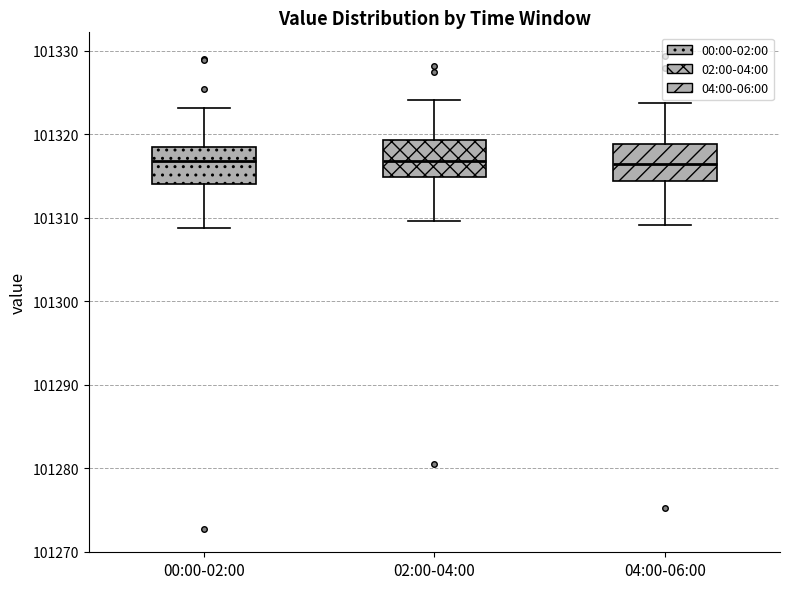

Where does the lower whisker of the box for 04:00-06:00 end on the y-axis? The values are not printed on the chart, so give them approximately, as read against the axis.

101309